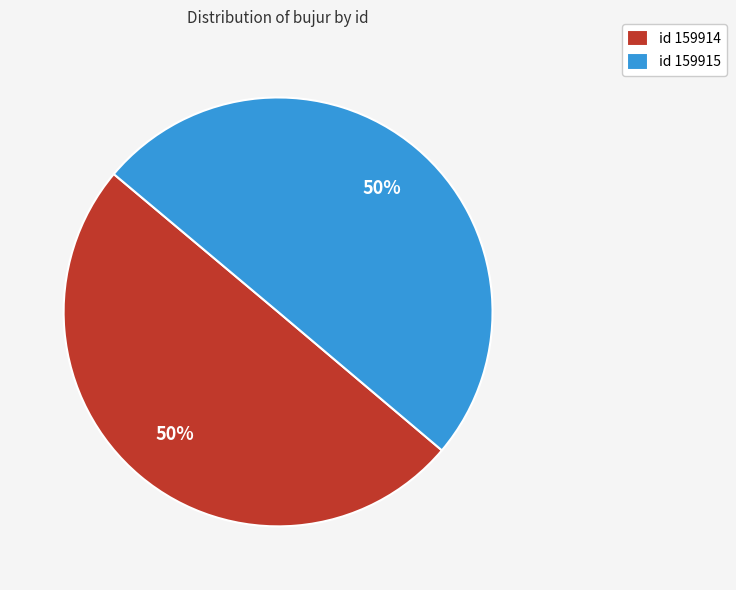

Approximately how many times larger is the value at id 159915 compared to id 159914?

1.0